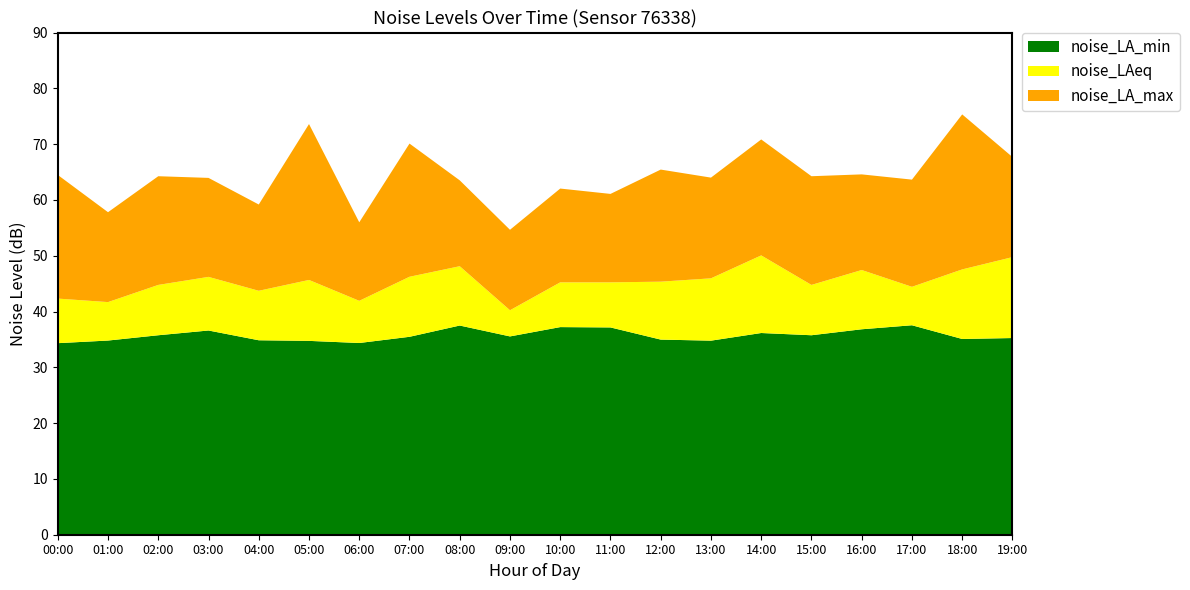

Reading right to left, transcribe all the data shown in this chart.

noise_LA_min: 19:00=35.2	18:00=35.1	17:00=37.5	16:00=36.8	15:00=35.8	14:00=36.1	13:00=34.8	12:00=35.0	11:00=37.1	10:00=37.2	09:00=35.5	08:00=37.5	07:00=35.5	06:00=34.4	05:00=34.7	04:00=34.9	03:00=36.6	02:00=35.8	01:00=34.8	00:00=34.3
noise_LAeq: 19:00=49.8	18:00=47.5	17:00=44.4	16:00=47.4	15:00=44.8	14:00=50.1	13:00=46.0	12:00=45.4	11:00=45.2	10:00=45.2	09:00=40.2	08:00=48.1	07:00=46.2	06:00=41.9	05:00=45.7	04:00=43.7	03:00=46.2	02:00=44.8	01:00=41.7	00:00=42.3
noise_LA_max: 19:00=67.7	18:00=75.3	17:00=63.6	16:00=64.6	15:00=64.2	14:00=70.8	13:00=64.0	12:00=65.4	11:00=61.1	10:00=62.0	09:00=54.6	08:00=63.5	07:00=70.1	06:00=56.0	05:00=73.6	04:00=59.2	03:00=64.0	02:00=64.2	01:00=57.8	00:00=64.5